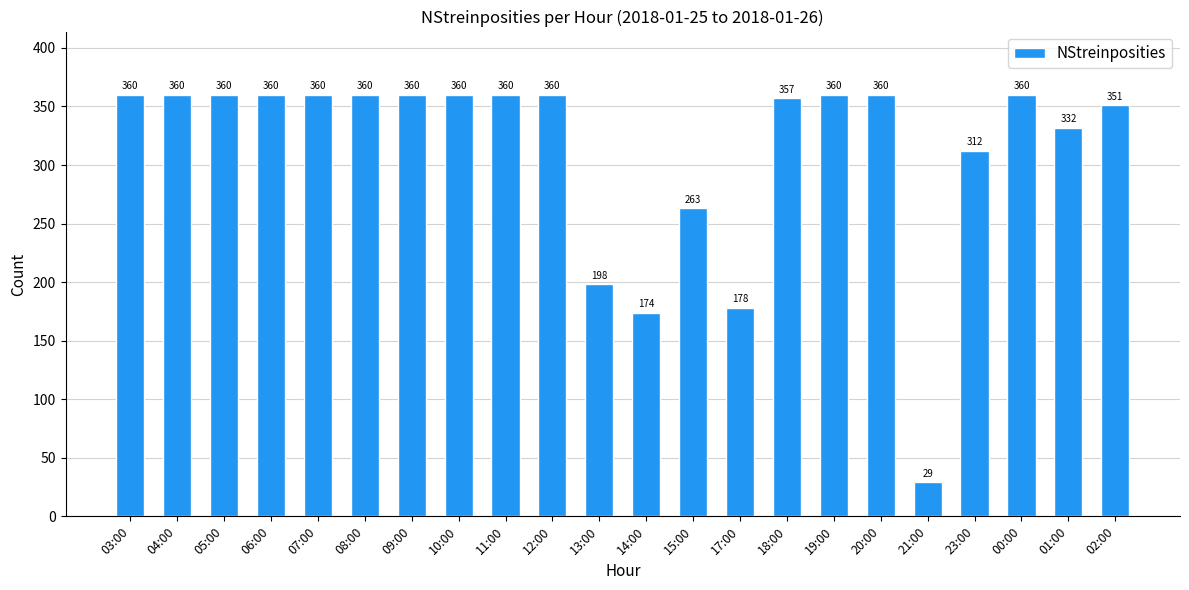

Reading left to right, transcribe all the data shown in this chart.

03:00=360	04:00=360	05:00=360	06:00=360	07:00=360	08:00=360	09:00=360	10:00=360	11:00=360	12:00=360	13:00=198	14:00=174	15:00=263	17:00=178	18:00=357	19:00=360	20:00=360	21:00=29	23:00=312	00:00=360	01:00=332	02:00=351